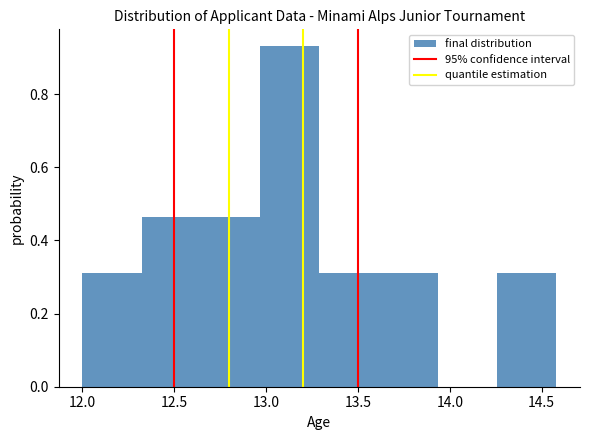

Which range on the x-axis has the tallest bar?

12.95 to 13.30